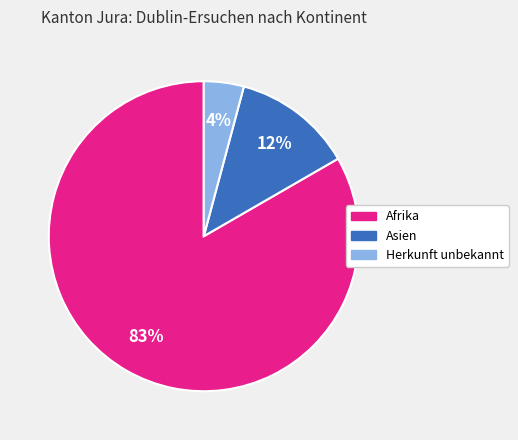

To the nearest percent, what is the difference between the largest and smallest slice percentages?

79%